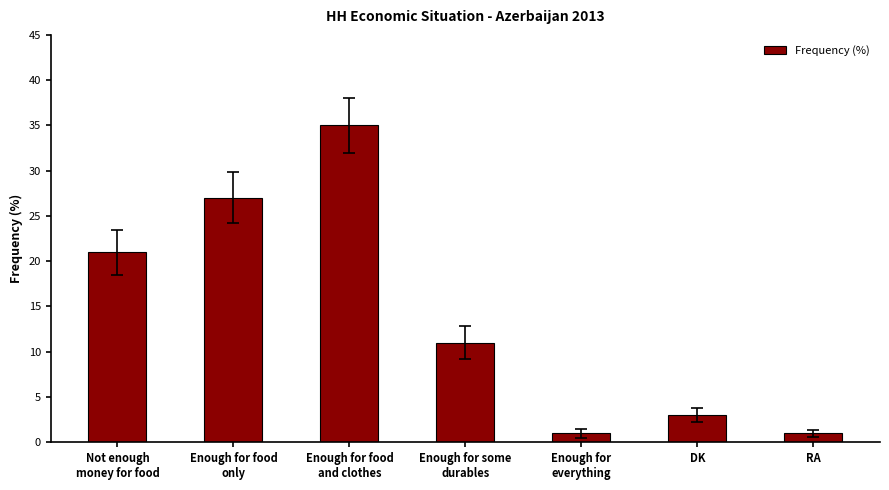

What is the difference between the maximum and minimum values?

34